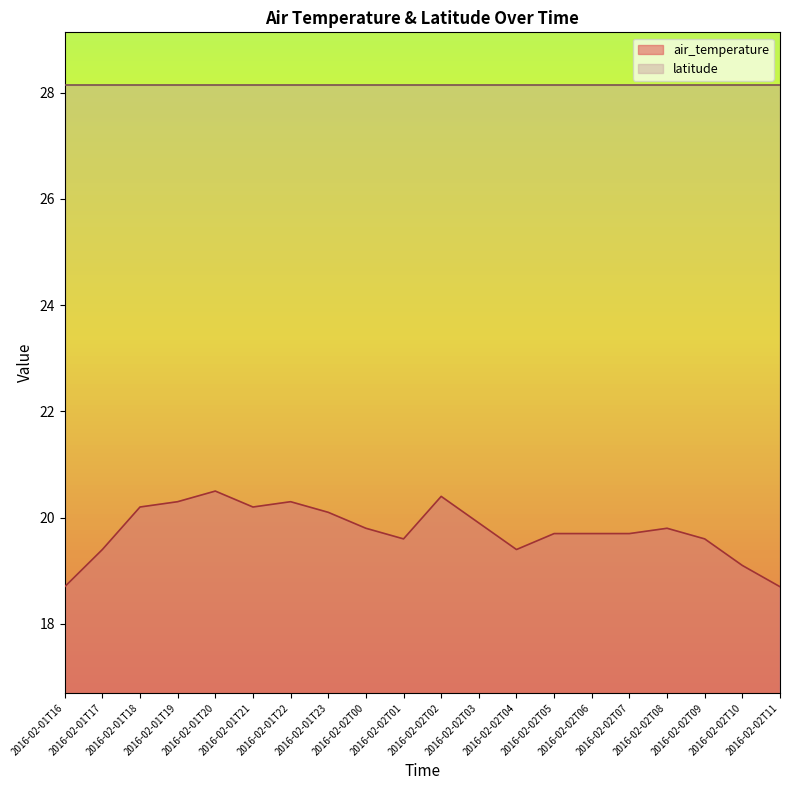

Which category has the highest value across all series?

2016-02-01T20